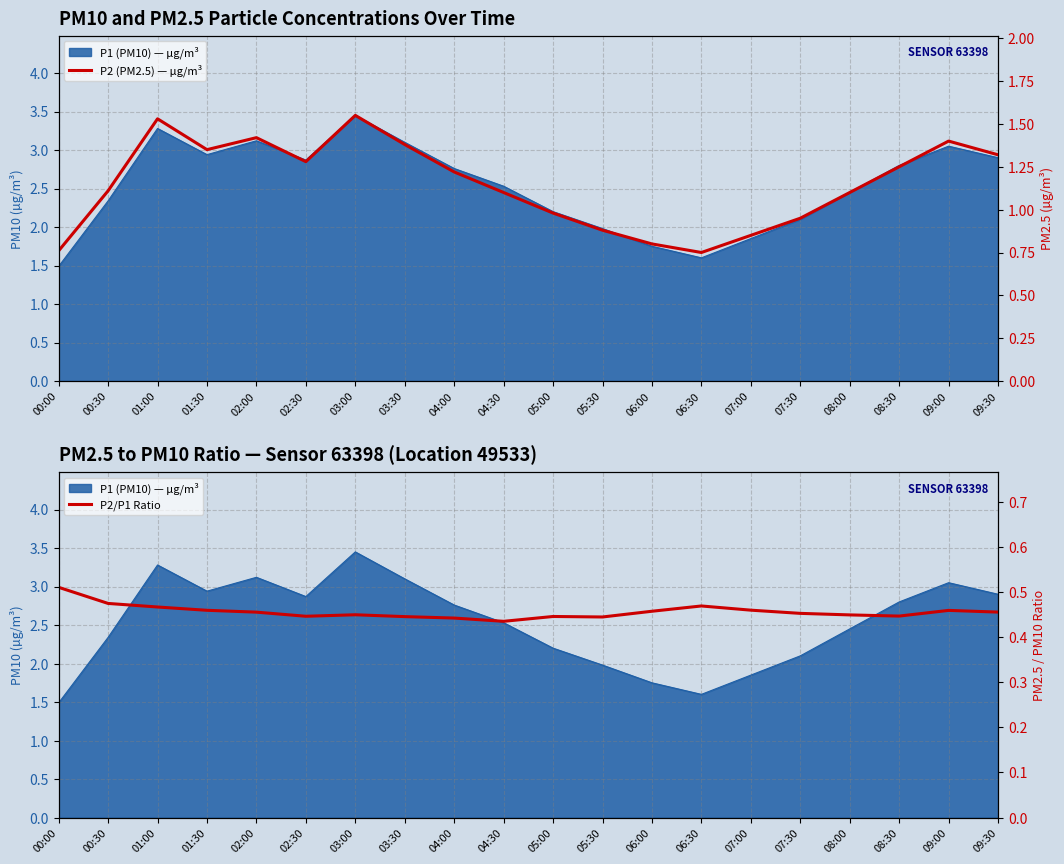

What is the difference between the maximum and second lowest values in the P2 (PM2.5) — µg/m³ series?

0.8